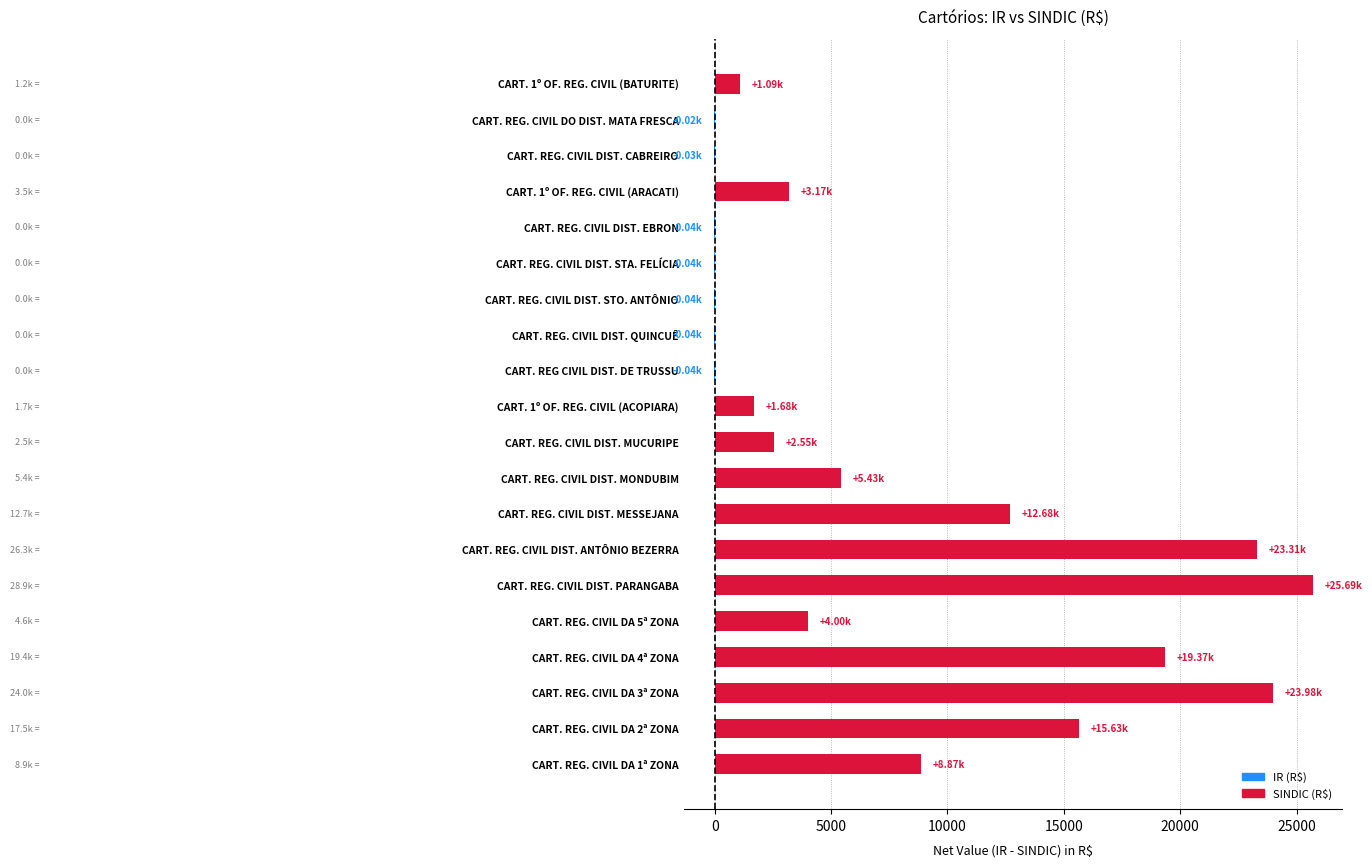

At which category does the chart reach its peak across all series?

CART. REG. CIVIL DIST. PARANGABA